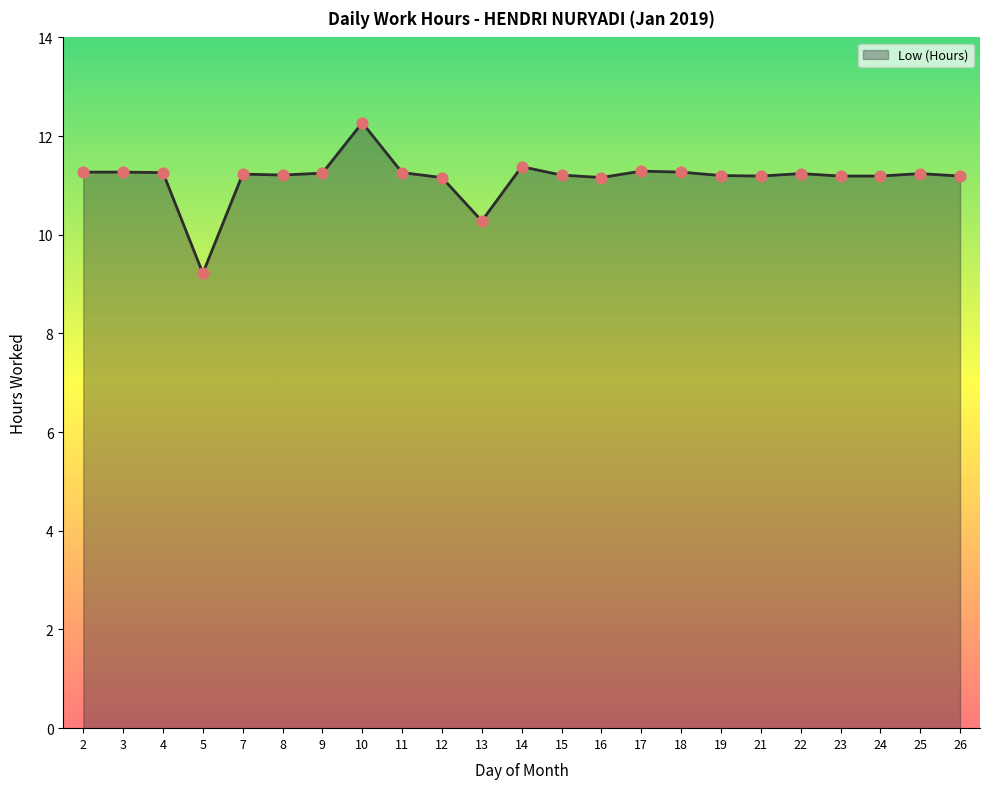

Approximately how many times larger is the value at 21 compared to 25?

1.0